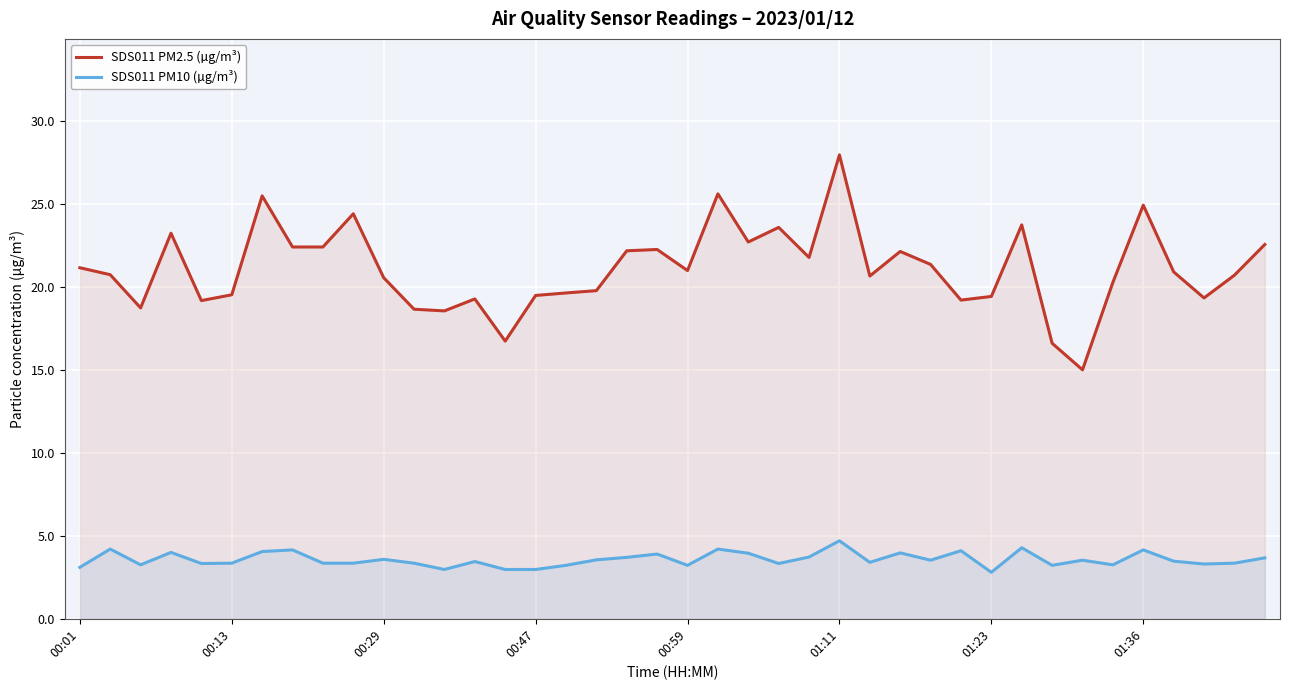

Which label corresponds to the largest value in the chart?

01:11